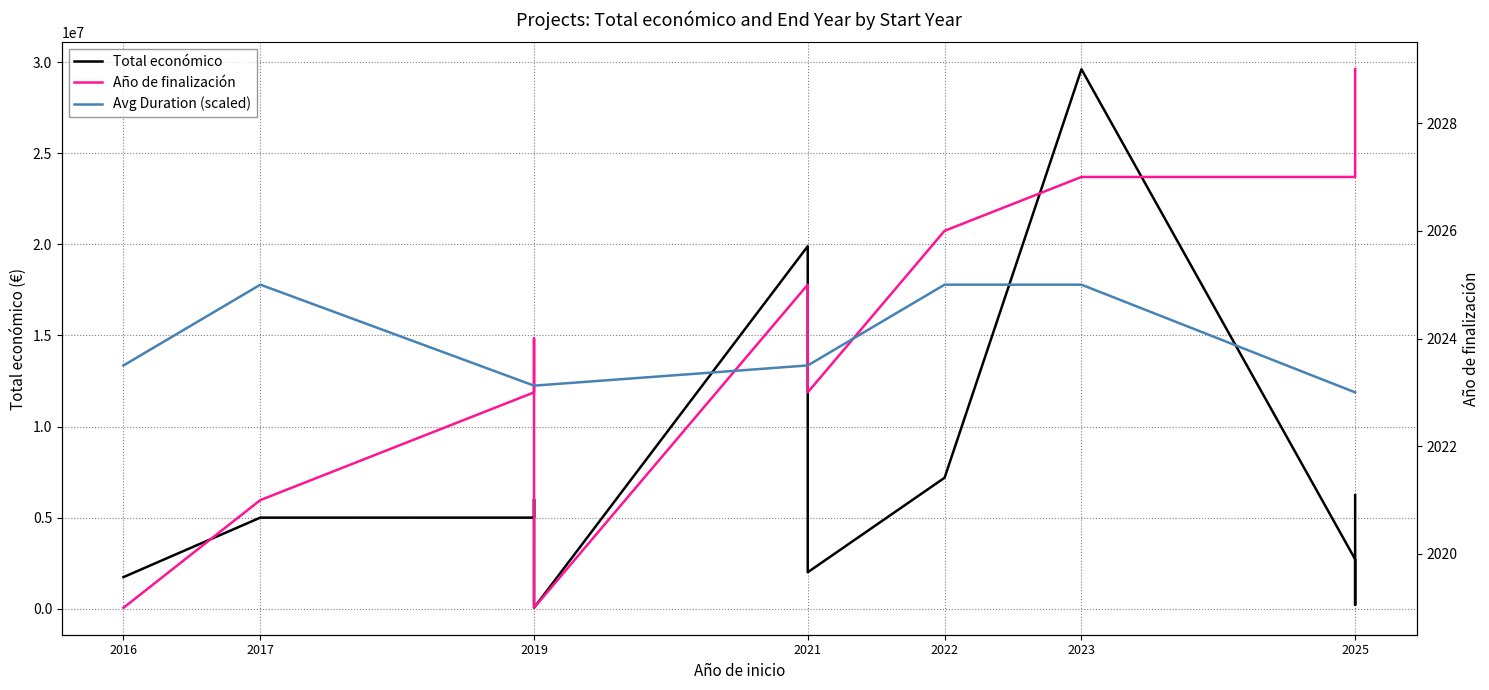

Which series has the largest total across all categories?

Total económico